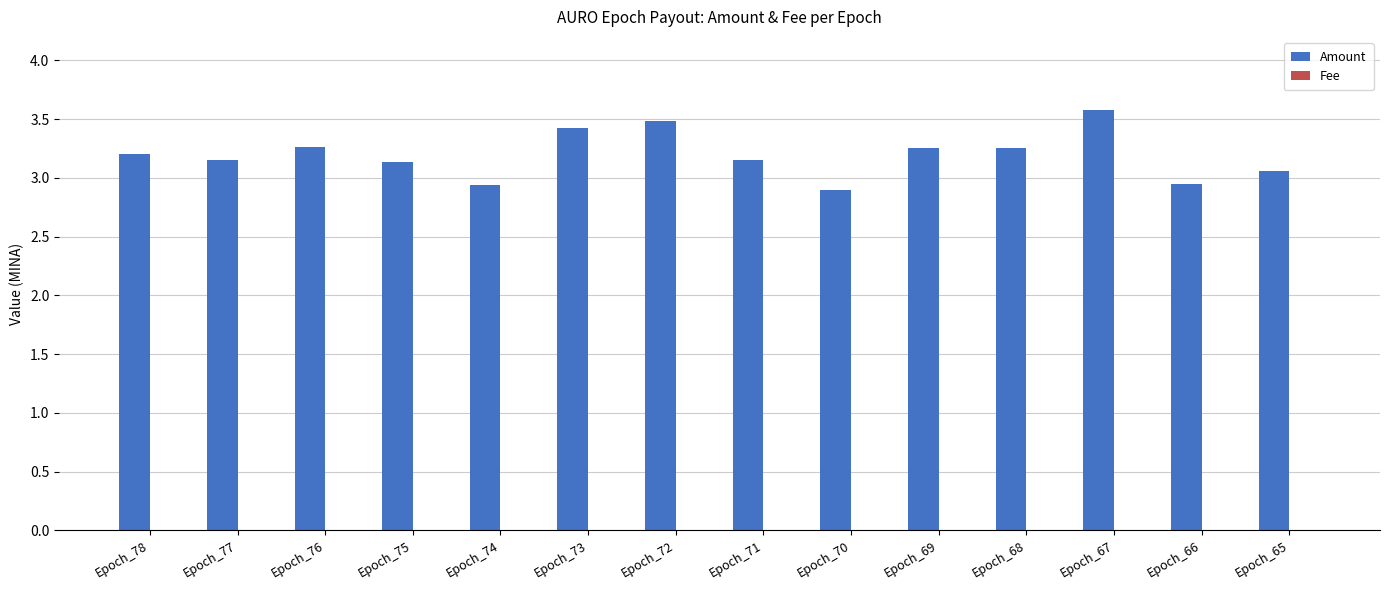

The value of Amount at Epoch_69 is 3.3. True or false?

True